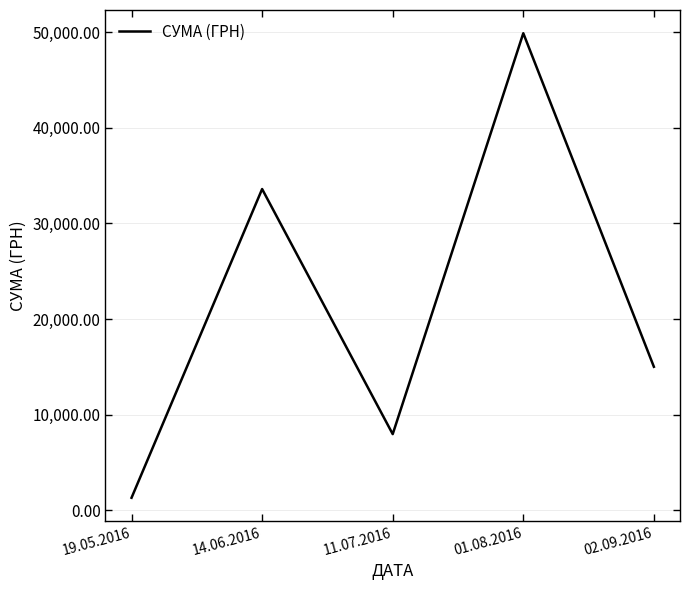

Approximately how many times larger is the value at 11.07.2016 compared to 19.05.2016?

6.2